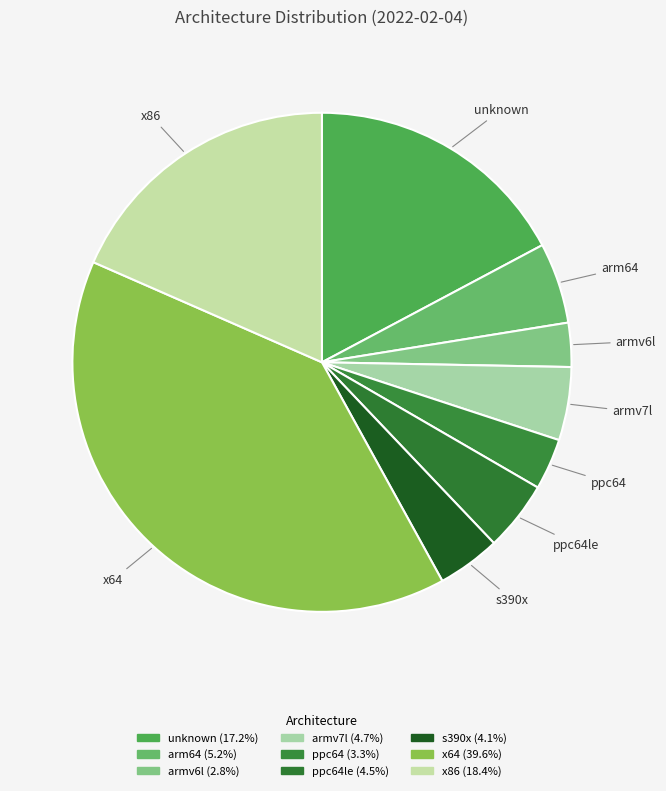

Which has a higher value, unknown or arm64?

unknown